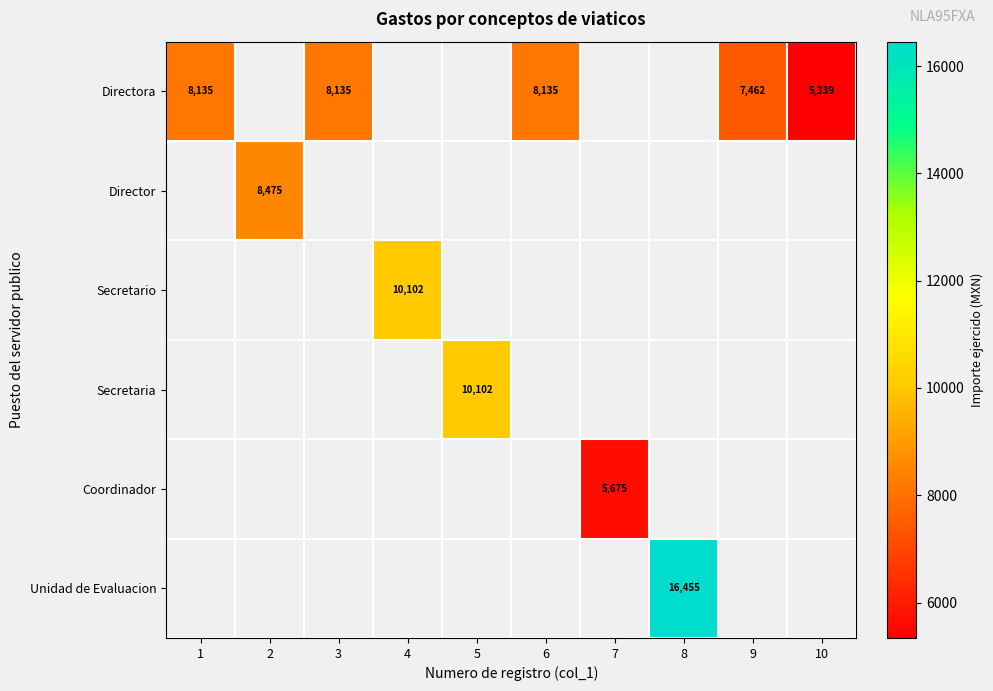

Rank the series at 5 from lowest to highest value.

Directora, Director, Secretario, Secretaria, Coordinador, Unidad de Evaluacion